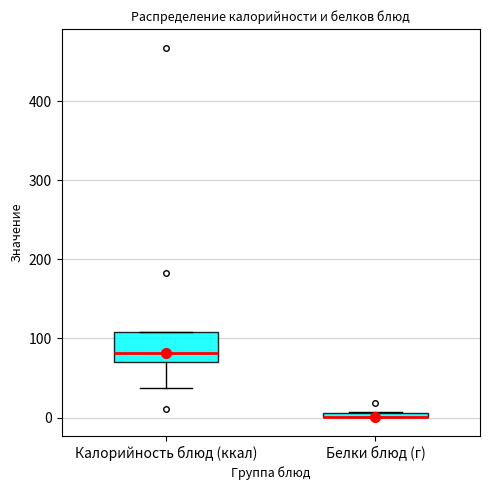

Where is the upper edge of the box for Белки блюд (г) on the y-axis? The values are not printed on the chart, so give them approximately, as read against the axis.

10